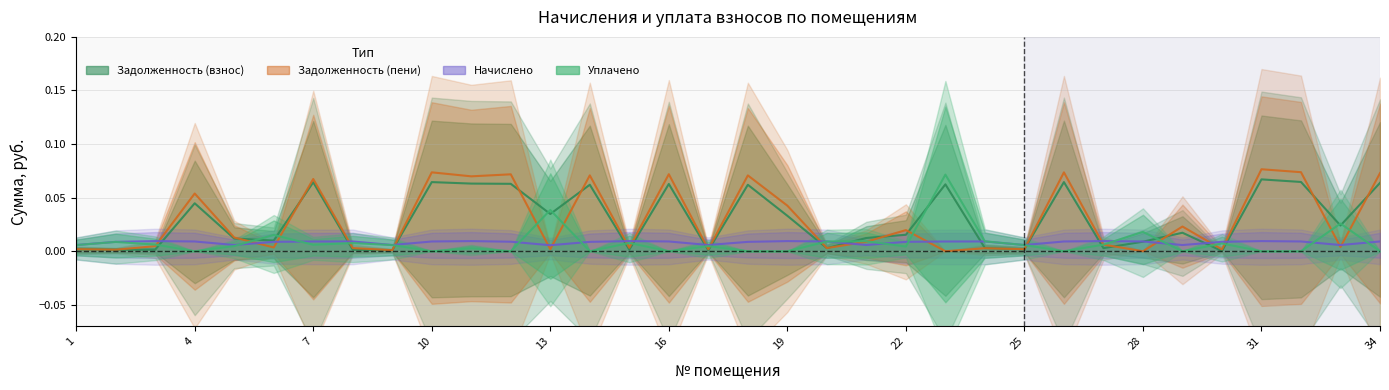

Reading left to right, extract all data points from this chart.

задолженность (взнос): 1=0.0	2=0.0	3=0.0	4=0.0	5=0.0	6=0.0	7=0.1	8=0.0	9=0.0	10=0.1	11=0.1	12=0.1	13=0.0	14=0.1	15=0.0	16=0.1	17=0.0	18=0.1	19=0.0	20=0.0	21=0.0	22=0.0	23=0.1	24=0.0	25=0.0	26=0.1	27=0.0	28=0.0	29=0.0	30=0.0	31=0.1	32=0.1	33=0.0	34=0.1
задолженность (пени): 1=0.0	2=0.0	3=0.0	4=0.1	5=0.0	6=0.0	7=0.1	8=0.0	9=0.0	10=0.1	11=0.1	12=0.1	13=0.0	14=0.1	15=0.0	16=0.1	17=0.0	18=0.1	19=0.0	20=0.0	21=0.0	22=0.0	23=0.0	24=0.0	25=0.0	26=0.1	27=0.0	28=0.0	29=0.0	30=0.0	31=0.1	32=0.1	33=0.0	34=0.1
начислено: 1=0.0	2=0.0	3=0.0	4=0.0	5=0.0	6=0.0	7=0.0	8=0.0	9=0.0	10=0.0	11=0.0	12=0.0	13=0.0	14=0.0	15=0.0	16=0.0	17=0.0	18=0.0	19=0.0	20=0.0	21=0.0	22=0.0	23=0.0	24=0.0	25=0.0	26=0.0	27=0.0	28=0.0	29=0.0	30=0.0	31=0.0	32=0.0	33=0.0	34=0.0
уплачено: 1=0.0	2=0.0	3=0.0	4=0.0	5=0.0	6=0.0	7=0.0	8=0.0	9=0.0	10=0.0	11=0.0	12=0.0	13=0.0	14=0.0	15=0.0	16=0.0	17=0.0	18=0.0	19=0.0	20=0.0	21=0.0	22=0.0	23=0.1	24=0.0	25=0.0	26=0.0	27=0.0	28=0.0	29=0.0	30=0.0	31=0.0	32=0.0	33=0.0	34=0.0